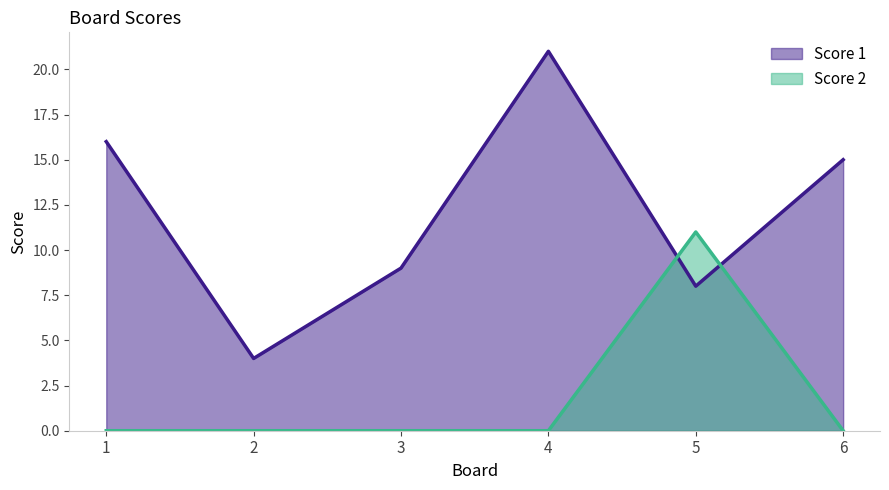

Which series has the largest range (max minus min)?

Score 1